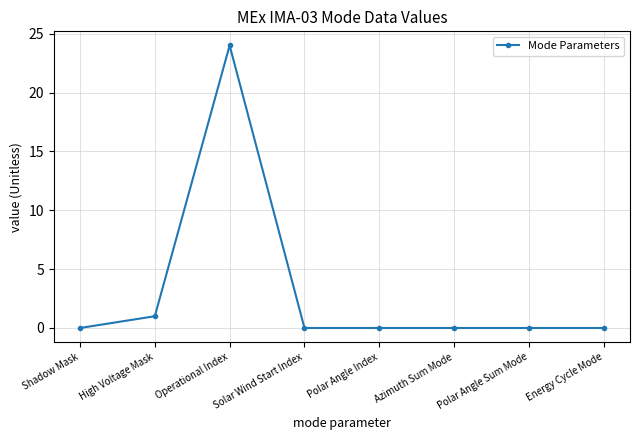

Which has a higher value, High Voltage Mask or Operational Index?

Operational Index